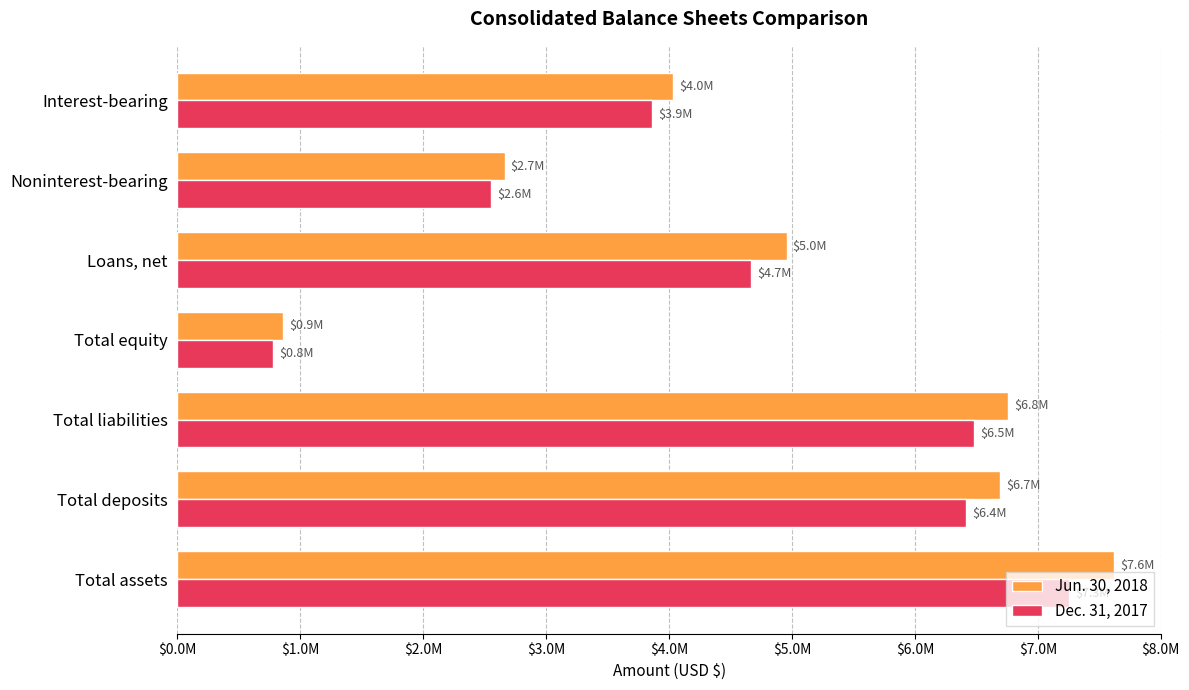

What is the value of the Jun. 30, 2018 bar at the 5th from the left?

4955318